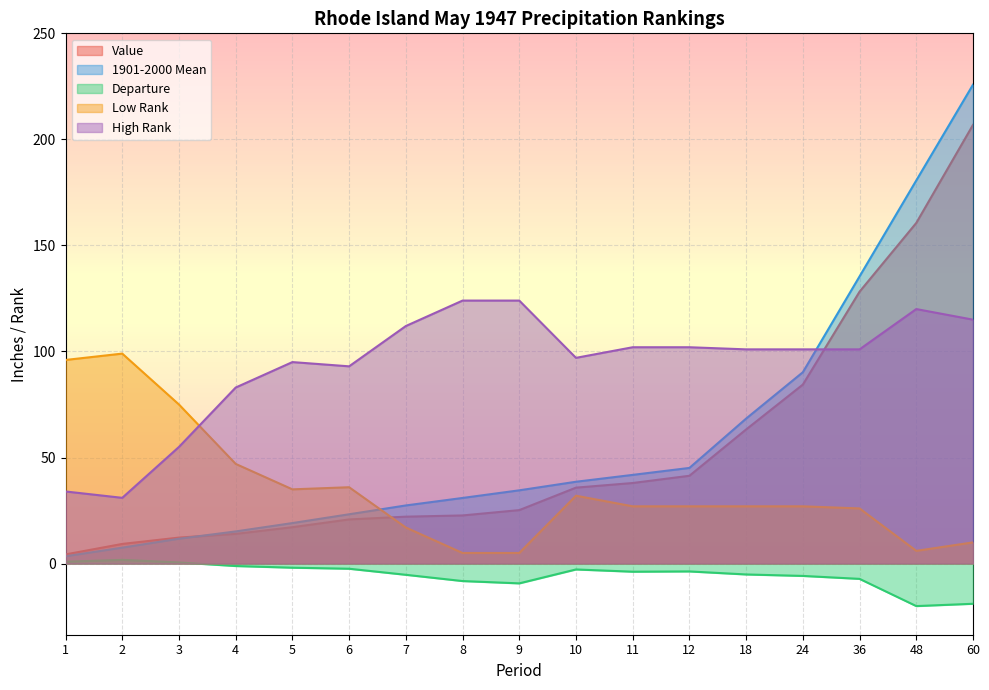

How many series are shown in this chart?

5